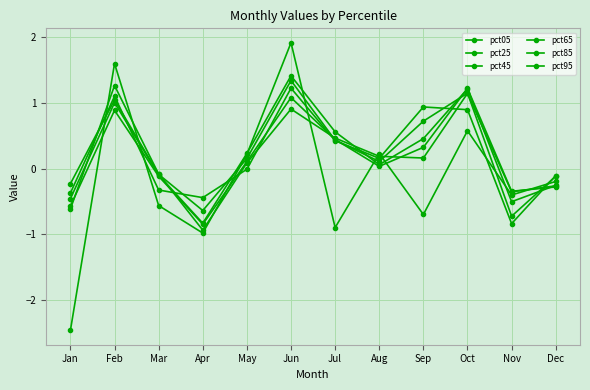

How many positive values does the pct65 series have?

7